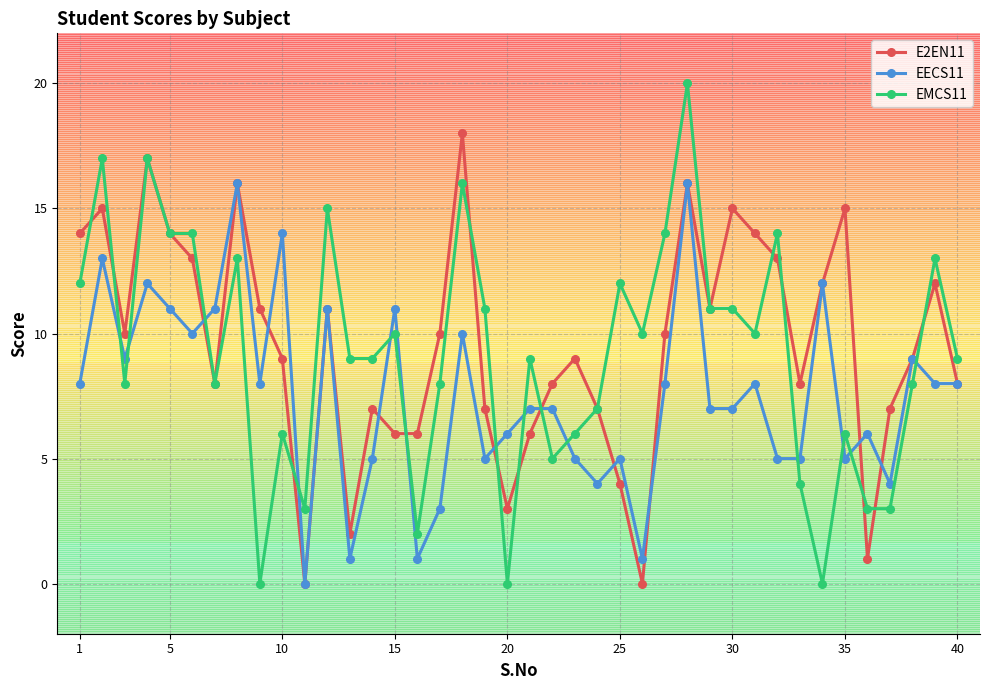

True or false: EMCS11 has more than 0 points higher than both neighbors.

True